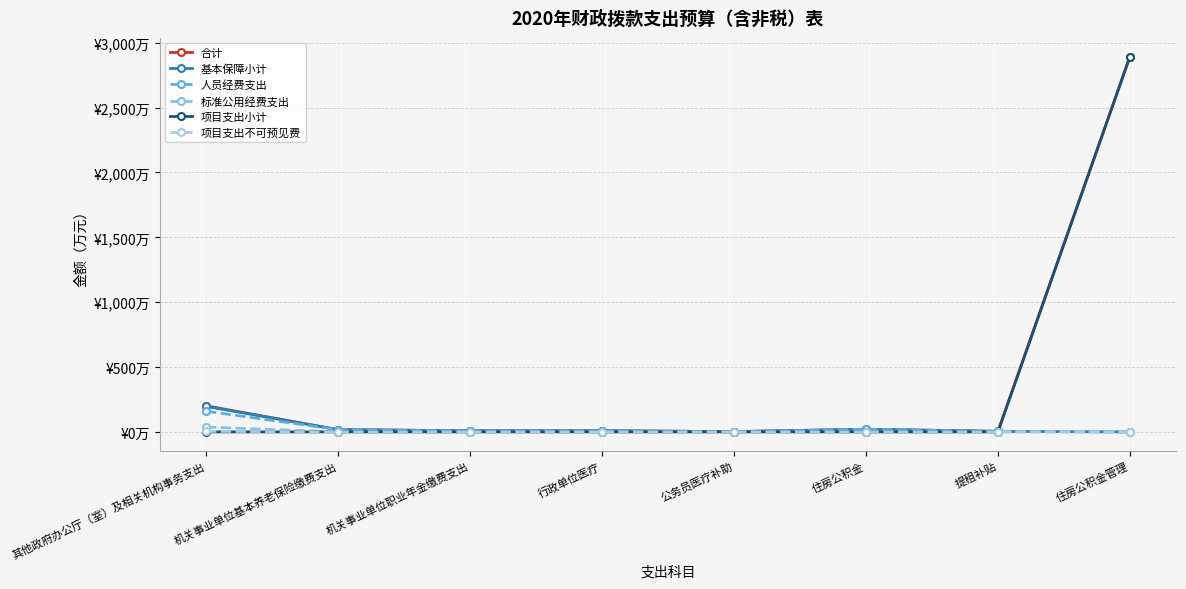

Reading left to right, transcribe all the data shown in this chart.

合计: 其他政府办公厅（室）及相关机构事务支出=200.9	机关事业单位基本养老保险缴费支出=17.1	机关事业单位职业年金缴费支出=8.6	行政单位医疗=8.6	公务员医疗补助=1.9	住房公积金=20.3	提租补贴=3.9	住房公积金管理=2892.5
基本保障小计: 其他政府办公厅（室）及相关机构事务支出=196.8	机关事业单位基本养老保险缴费支出=17.1	机关事业单位职业年金缴费支出=8.6	行政单位医疗=8.6	公务员医疗补助=1.9	住房公积金=20.3	提租补贴=3.9	住房公积金管理=0.0
人员经费支出: 其他政府办公厅（室）及相关机构事务支出=159.6	机关事业单位基本养老保险缴费支出=17.1	机关事业单位职业年金缴费支出=8.6	行政单位医疗=8.6	公务员医疗补助=1.9	住房公积金=20.3	提租补贴=3.9	住房公积金管理=0.0
标准公用经费支出: 其他政府办公厅（室）及相关机构事务支出=37.2	机关事业单位基本养老保险缴费支出=0.0	机关事业单位职业年金缴费支出=0.0	行政单位医疗=0.0	公务员医疗补助=0.0	住房公积金=0.0	提租补贴=0.0	住房公积金管理=0.0
项目支出小计: 其他政府办公厅（室）及相关机构事务支出=0.0	机关事业单位基本养老保险缴费支出=0.0	机关事业单位职业年金缴费支出=0.0	行政单位医疗=0.0	公务员医疗补助=0.0	住房公积金=0.0	提租补贴=0.0	住房公积金管理=2892.5
项目支出不可预见费: 其他政府办公厅（室）及相关机构事务支出=4.2	机关事业单位基本养老保险缴费支出=0.0	机关事业单位职业年金缴费支出=0.0	行政单位医疗=0.0	公务员医疗补助=0.0	住房公积金=0.0	提租补贴=0.0	住房公积金管理=0.0